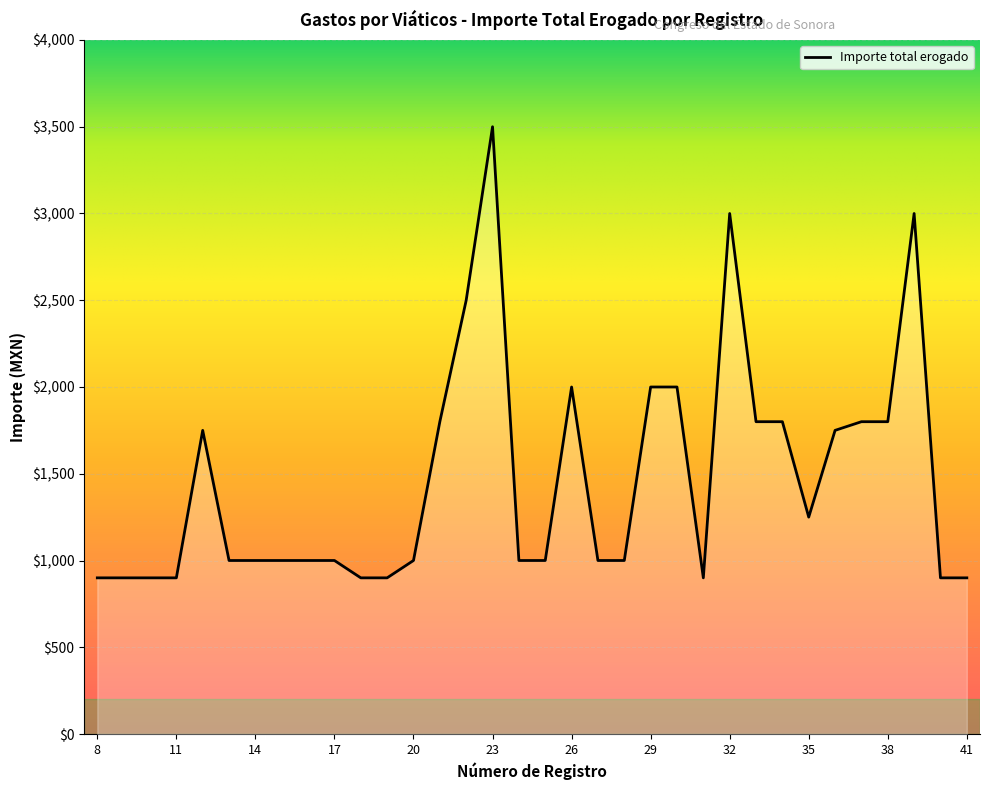

How many categories are shown in the chart?

34